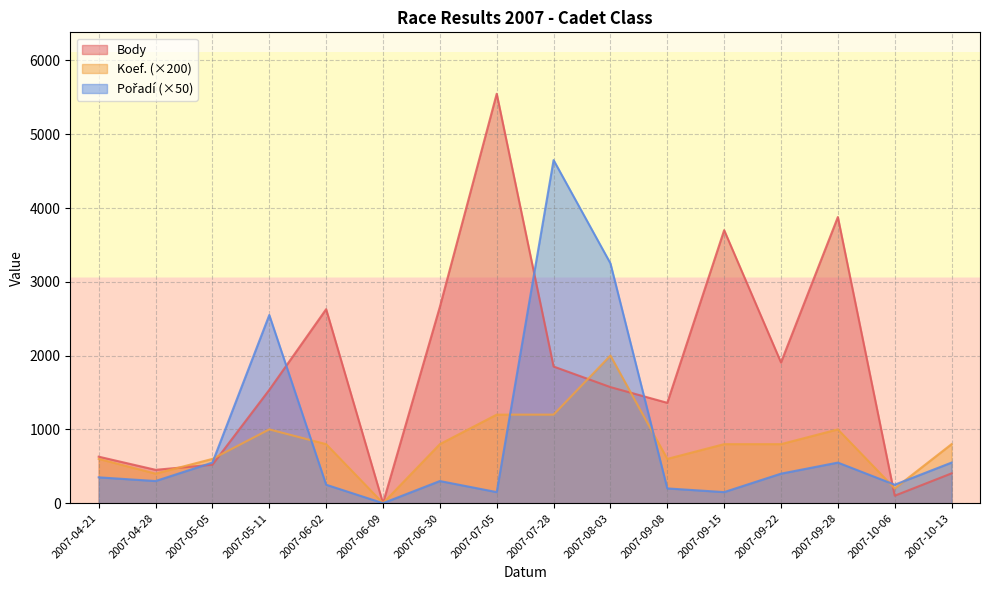

Reading right to left, what are all the values shown in this chart?

Body: 2007-10-13=404	2007-10-06=101	2007-09-28=3878	2007-09-22=1907	2007-09-15=3700	2007-09-08=1360	2007-08-03=1573	2007-07-28=1852	2007-07-05=5549	2007-06-30=2661	2007-06-09=0	2007-06-02=2629	2007-05-11=1536	2007-05-05=521	2007-04-28=452	2007-04-21=630
Koef.: 2007-10-13=800	2007-10-06=200	2007-09-28=1000	2007-09-22=800	2007-09-15=800	2007-09-08=600	2007-08-03=2000	2007-07-28=1200	2007-07-05=1200	2007-06-30=800	2007-06-09=0	2007-06-02=800	2007-05-11=1000	2007-05-05=600	2007-04-28=400	2007-04-21=600
Pořadí: 2007-10-13=550	2007-10-06=250	2007-09-28=550	2007-09-22=400	2007-09-15=150	2007-09-08=200	2007-08-03=3250	2007-07-28=4650	2007-07-05=150	2007-06-30=300	2007-06-09=0	2007-06-02=250	2007-05-11=2550	2007-05-05=550	2007-04-28=300	2007-04-21=350